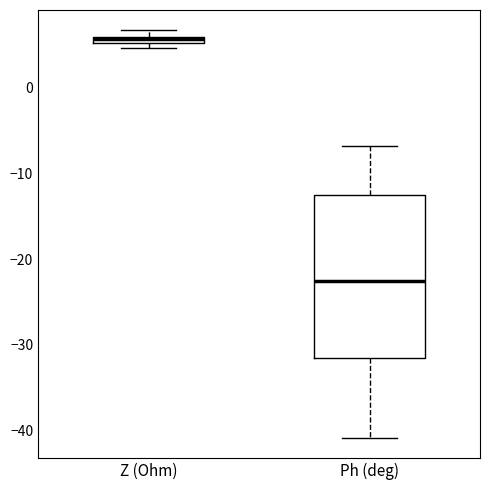

Which box has the lowest median line?

Ph (deg)